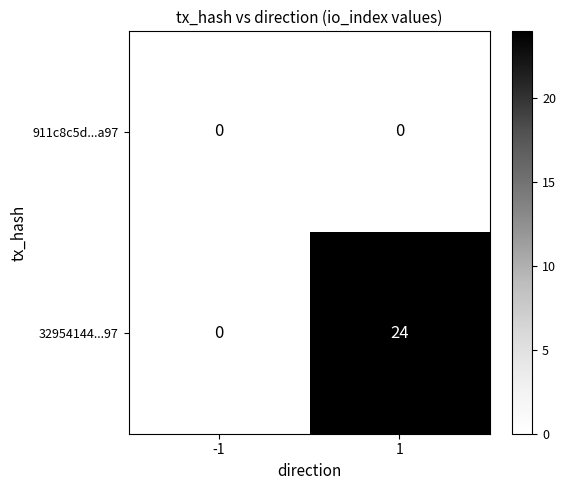

What is the difference between the maximum and minimum values in the 32954144...97 series?

24